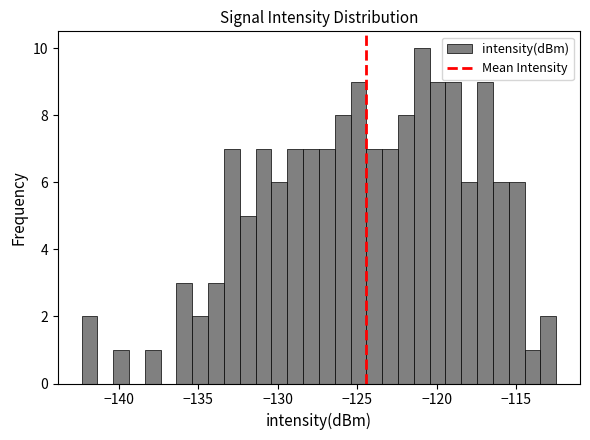

Read against the x-axis, roughly where is the centre of the tallest bar?

-121.0